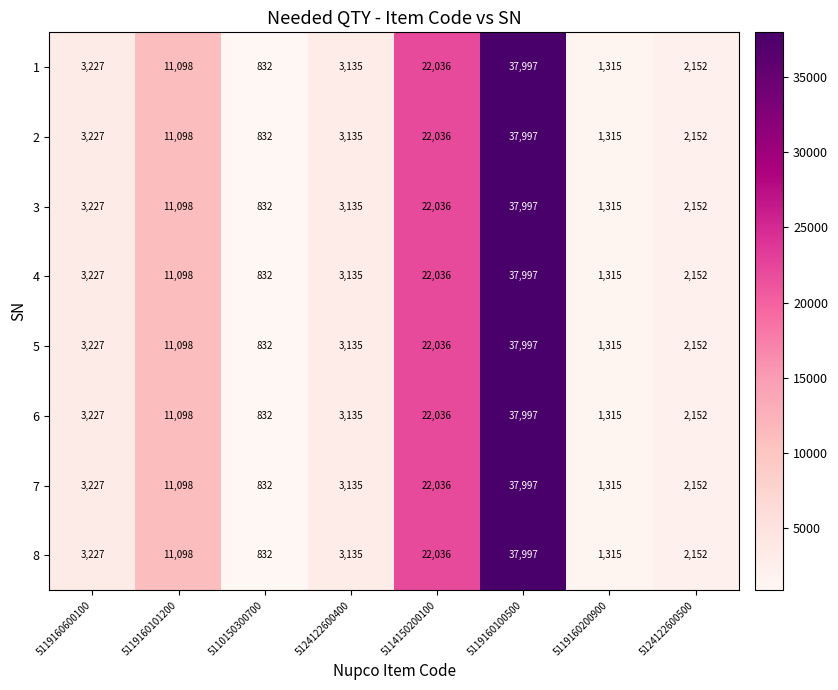

Is it true that 4 equals 832 at 5110150300700?

True